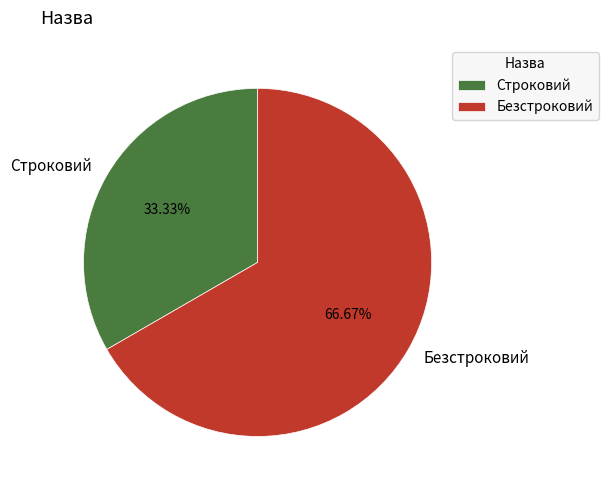

The Строковий slice represents 33% of the pie. True or false?

True